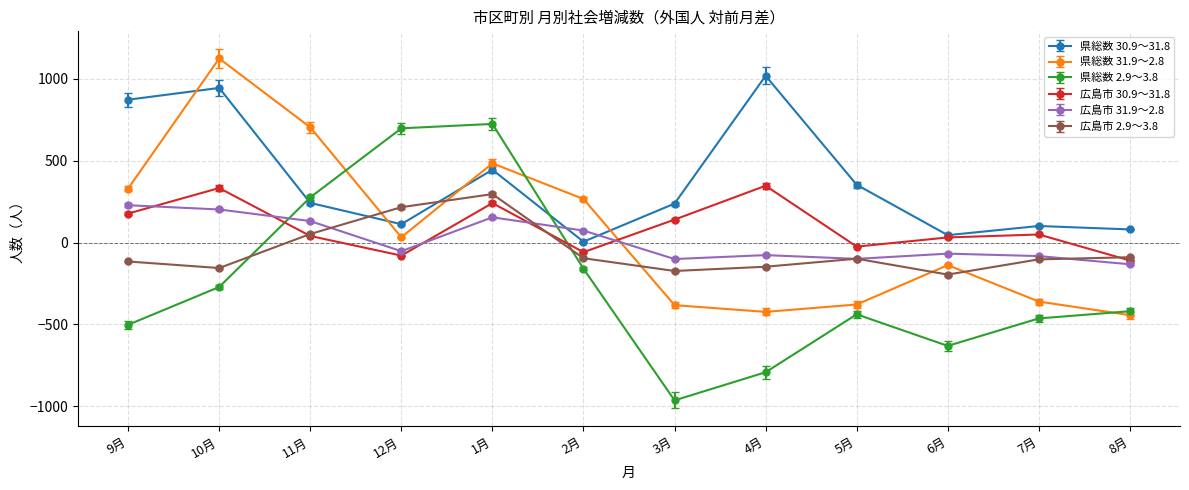

What is the lowest value of the 広島市 30.9～31.8 series?

-110